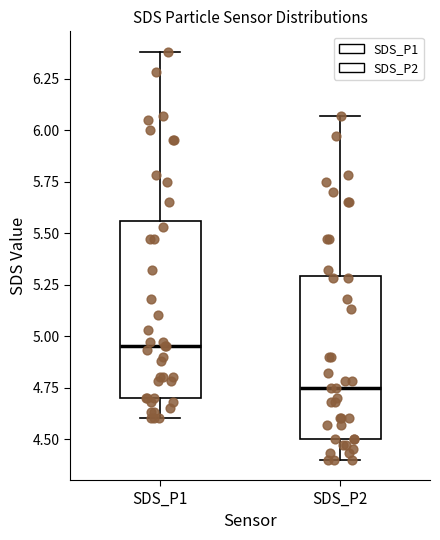

Which box's median line is the lowest?

SDS_P2